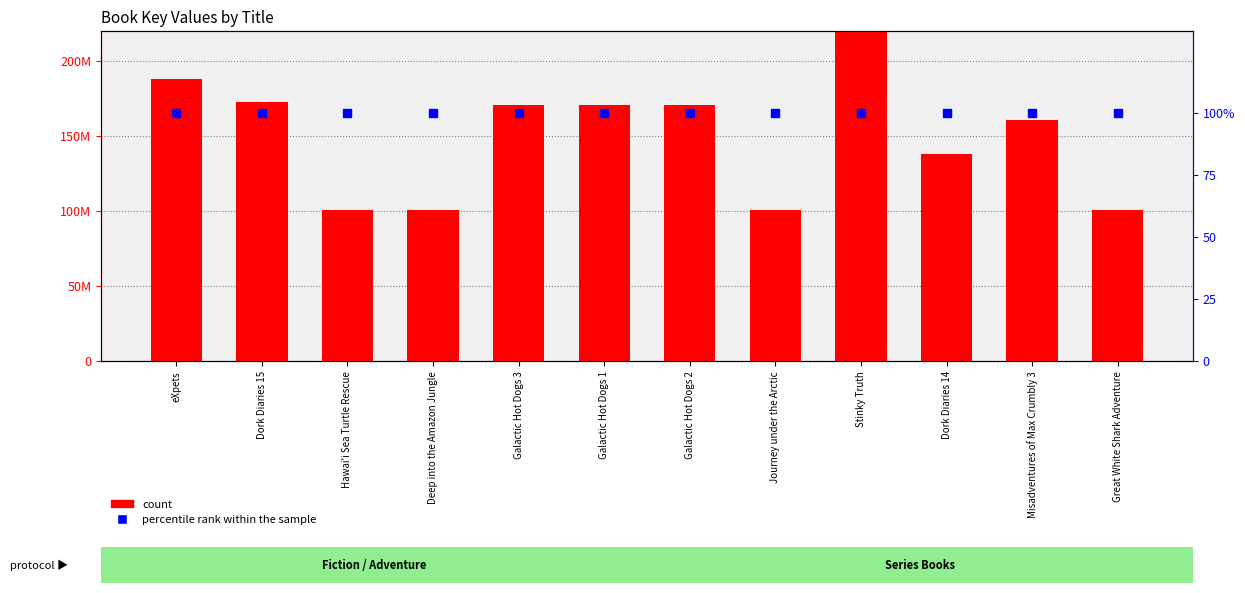

What is the sum of the count values at Galactic Hot Dogs 2 and Hawai'i Sea Turtle Rescue?

271597494